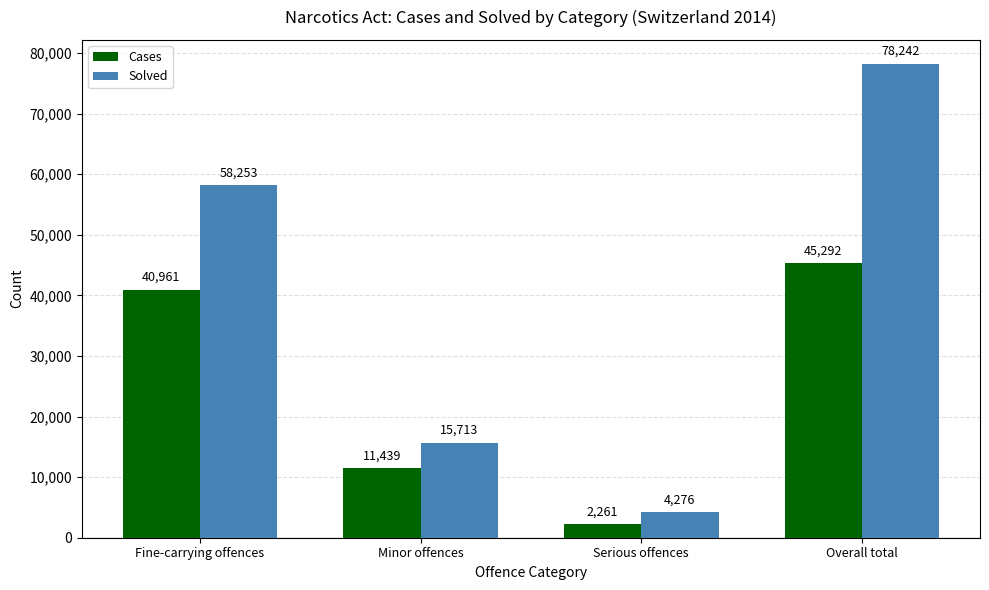

What are all the series names shown in the legend?

Cases, Solved